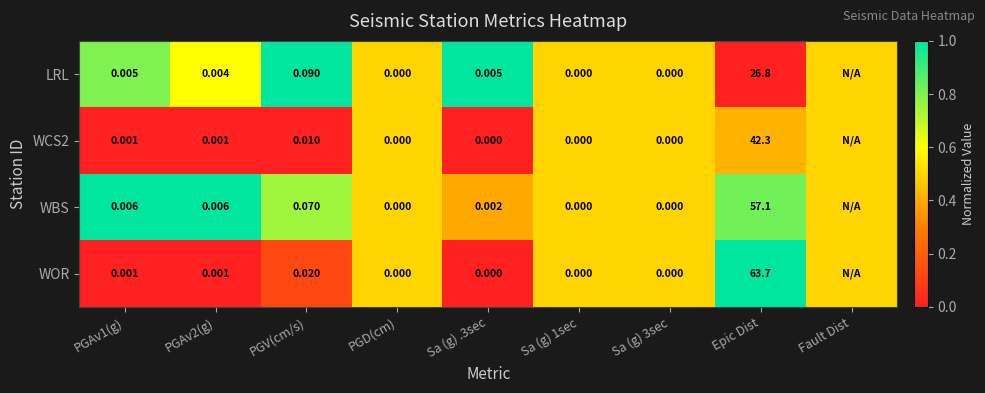

Between PGAv2(g) and Sa (g) 1sec, which series saw the biggest shift?

WBS